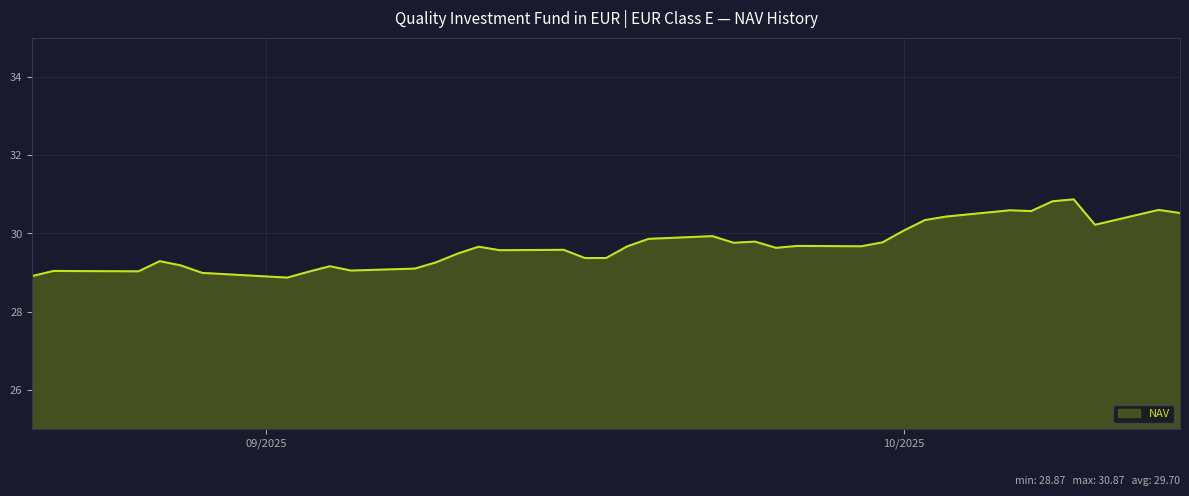

What is the difference between the maximum and minimum values?

2.0